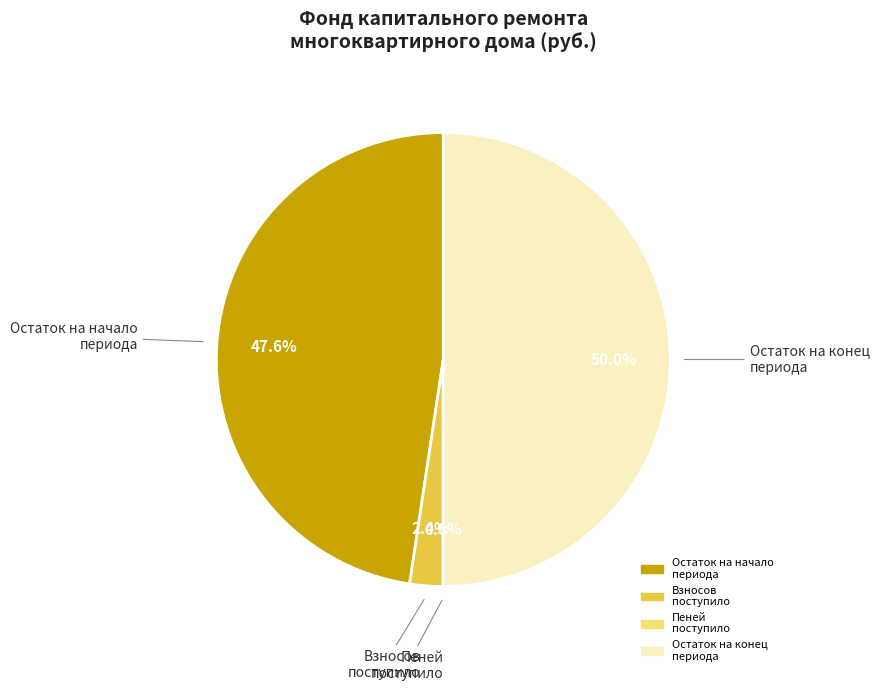

Which slice is the smallest?

Пеней